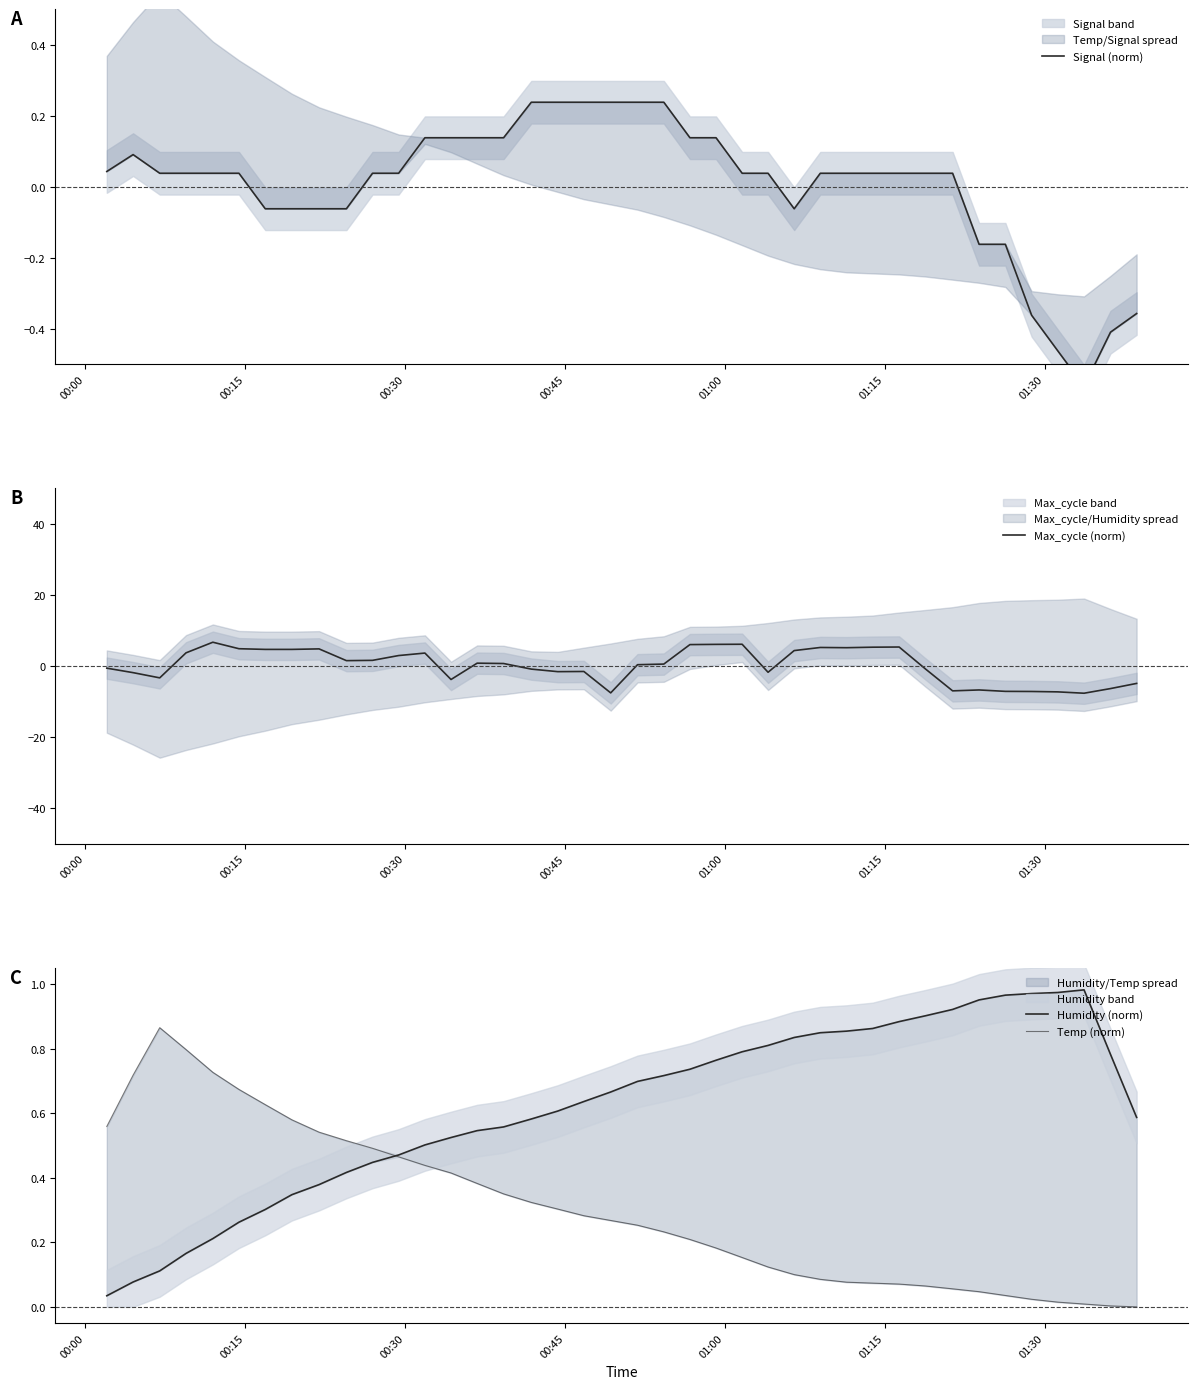

What is the maximum value for Max_cycle (norm)?

6.7